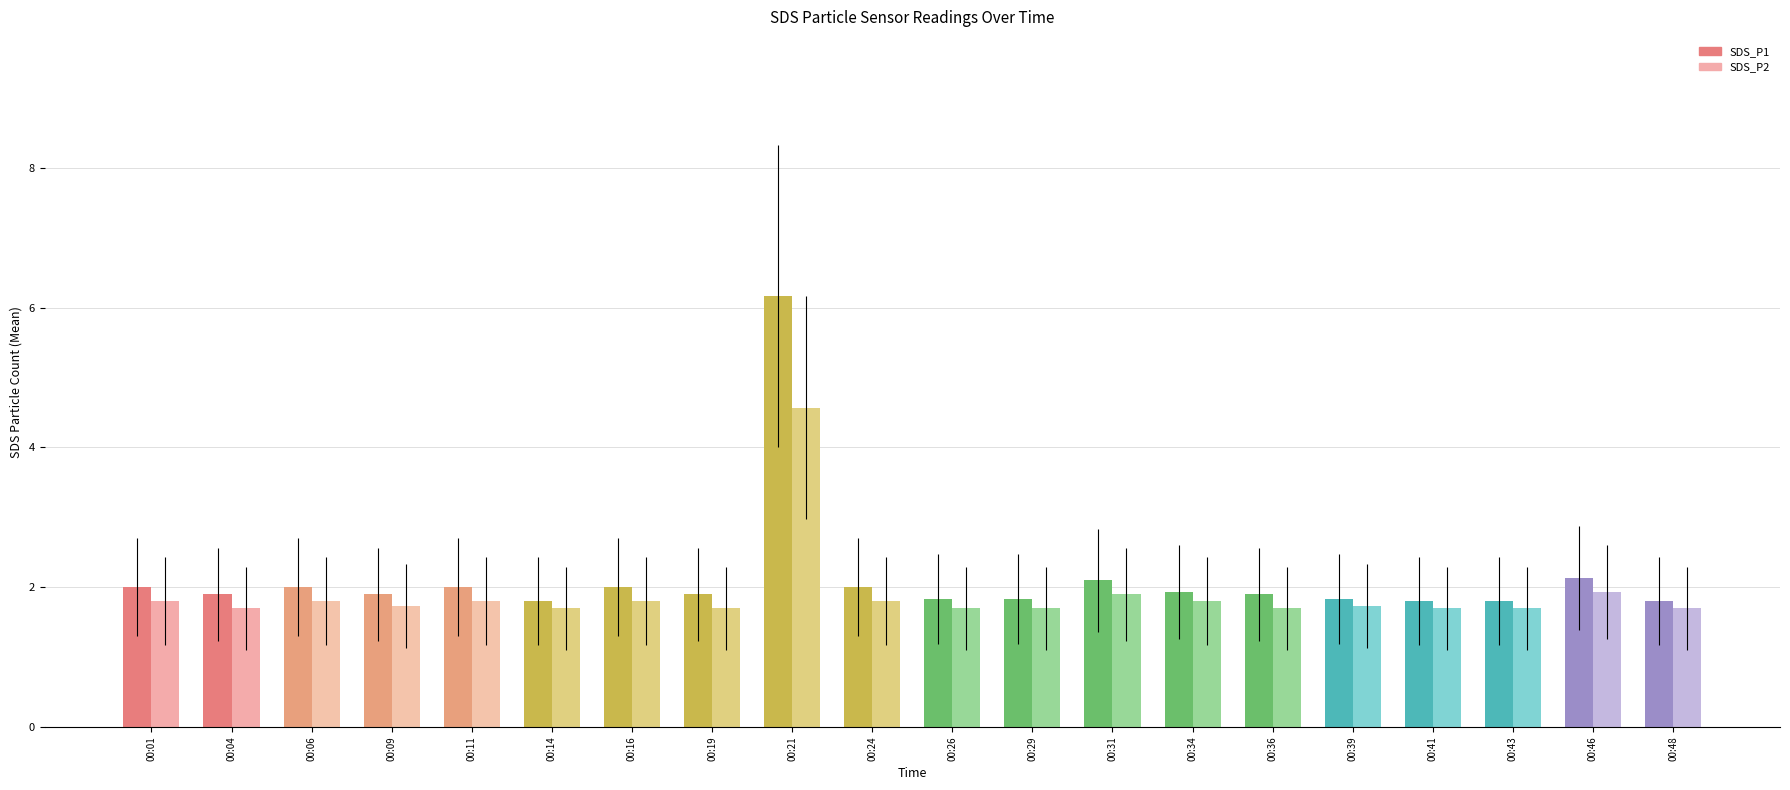

What is the difference between the maximum and second lowest values in the SDS_P1 series?

4.4